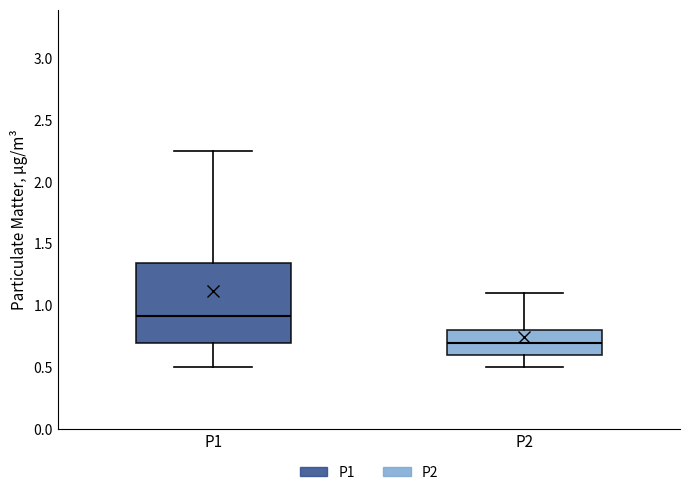

Reading left to right, read every box against the y-axis: the position of its median line, the range the box covers, and the ends of its whiskers. The values are not printed on the chart, so give them approximately, as read against the axis.

P1: median 0.90, box 0.70 to 1.35, whiskers 0.50 to 2.25
P2: median 0.70, box 0.60 to 0.80, whiskers 0.50 to 1.10